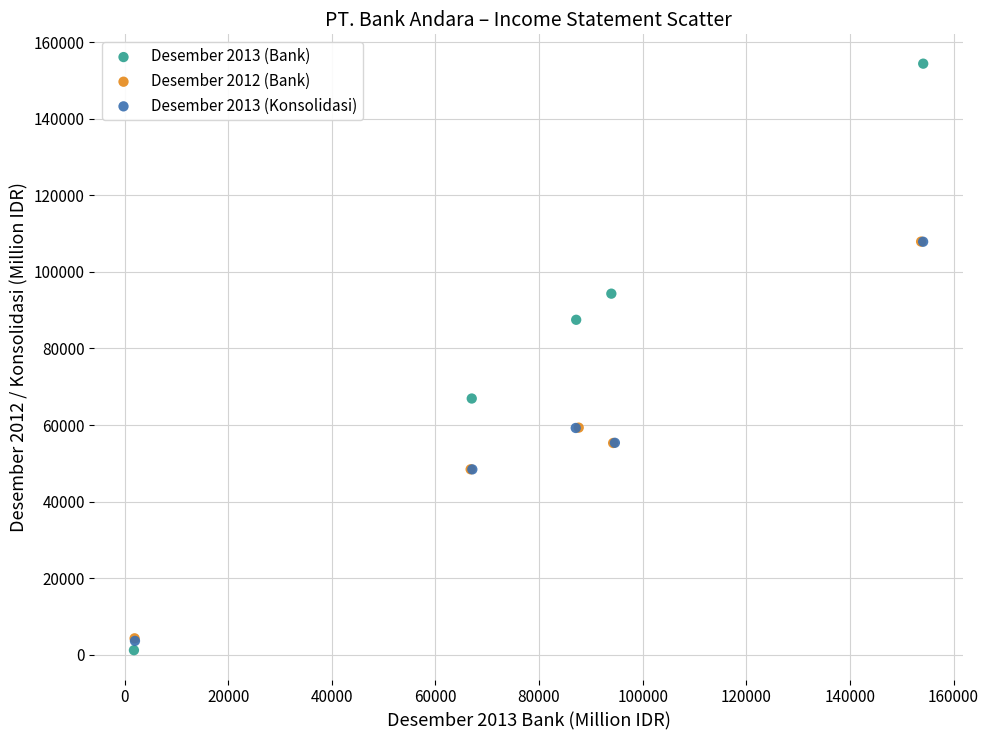

Which series contains the highest Y value?

Desember 2013 (Bank)